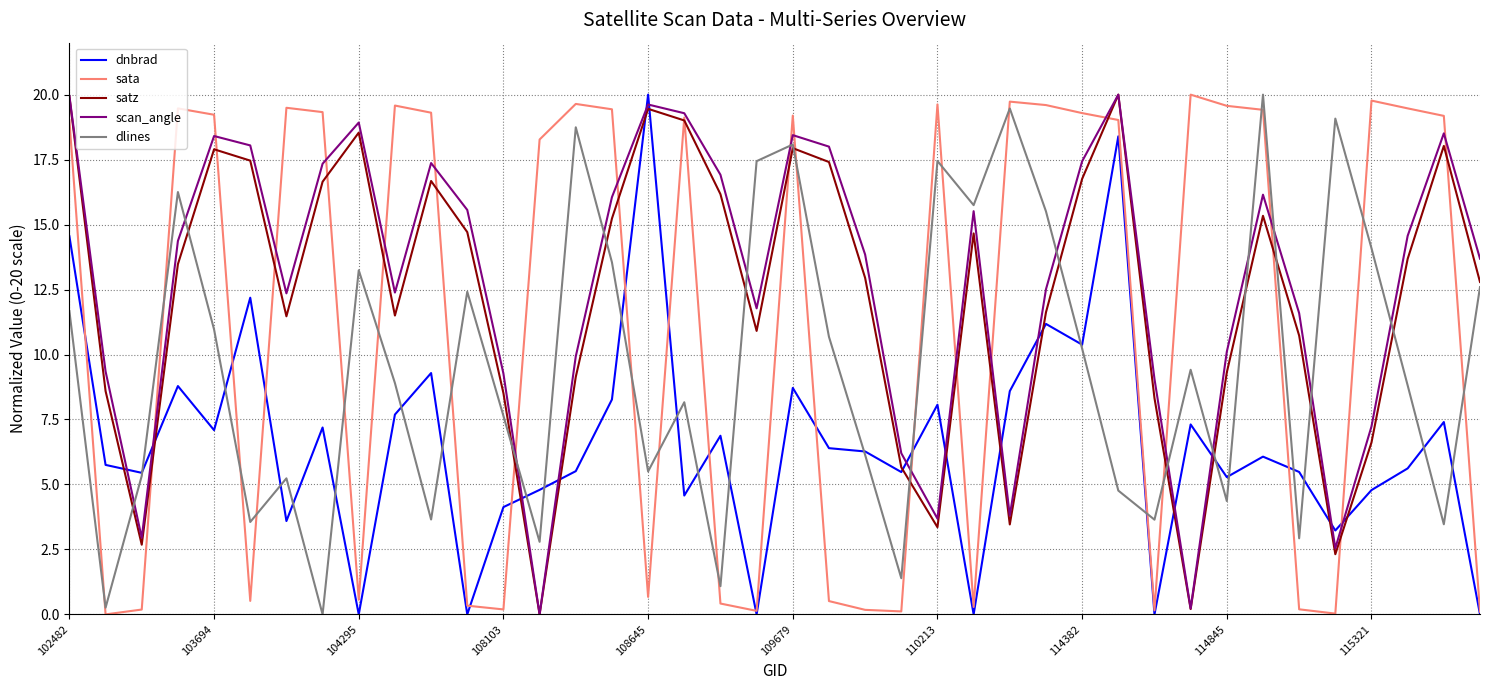

What are all the series names shown in the legend?

dnbrad, sata, satz, scan_angle, dlines